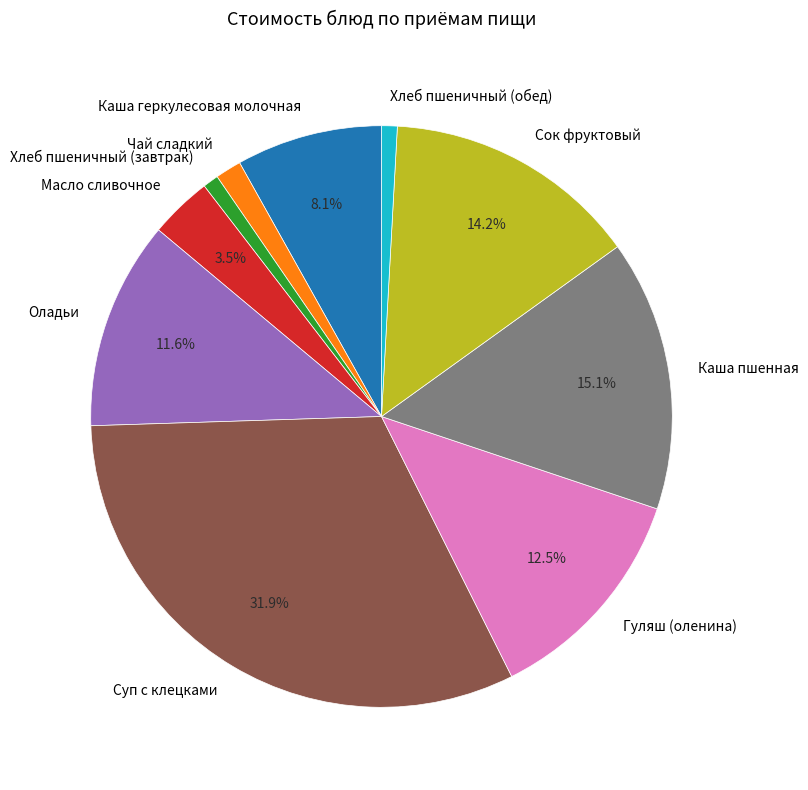

What is the total percentage of Сок фруктовый and Гуляш (оленина)?

26.7%